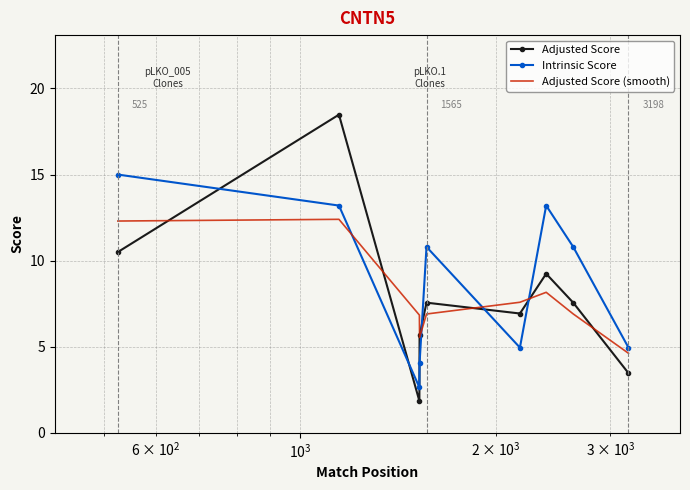

True or false: Intrinsic Score and Adjusted Score cross at least once.

True